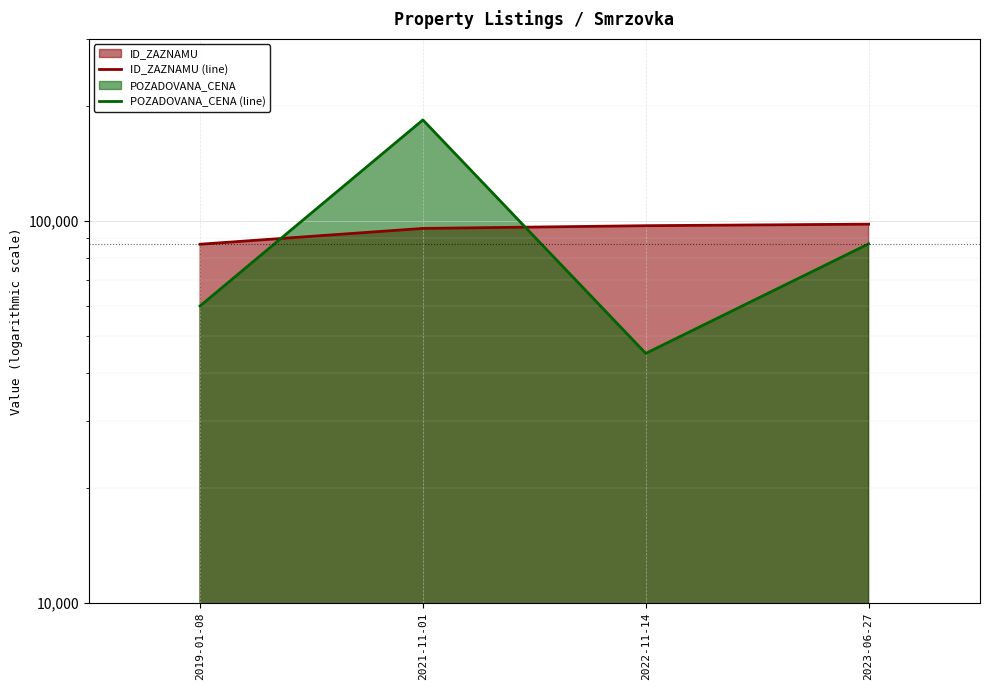

What is the sum of all ID_ZAZNAMU (line) values?

377902